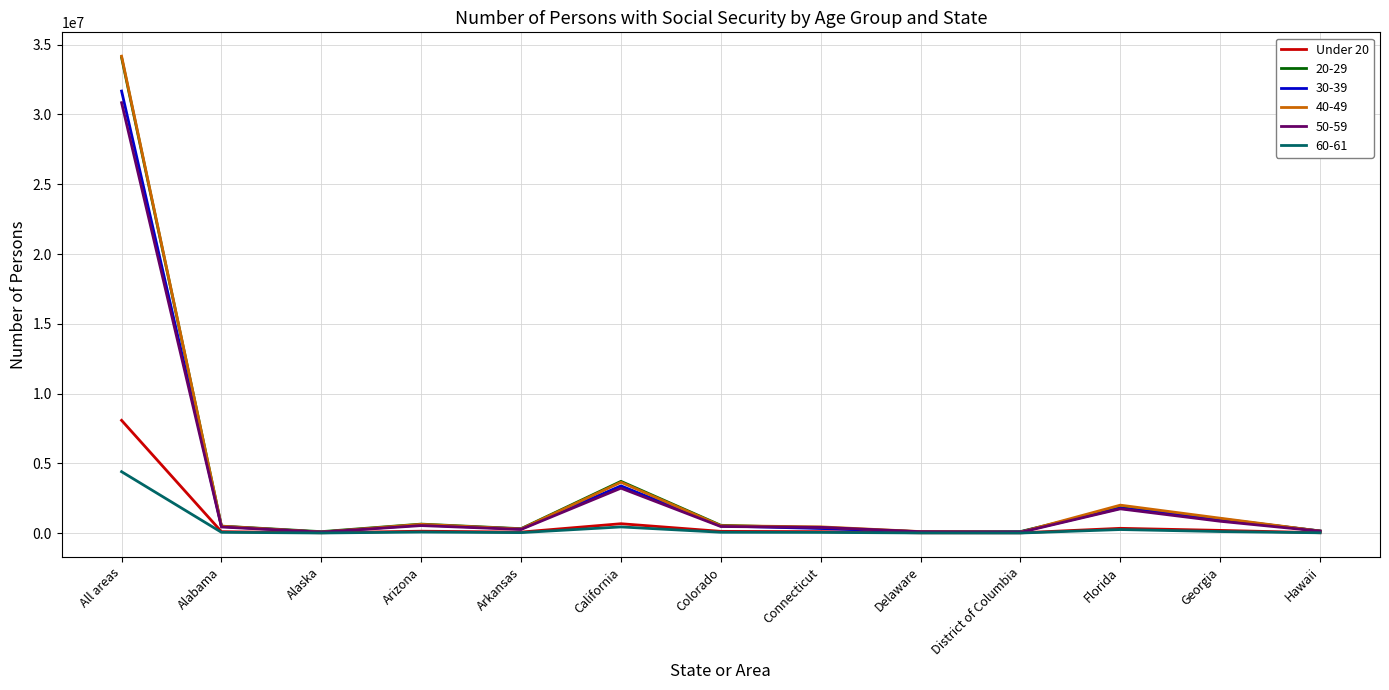

The value of 20-29 at Georgia is 982090. True or false?

True